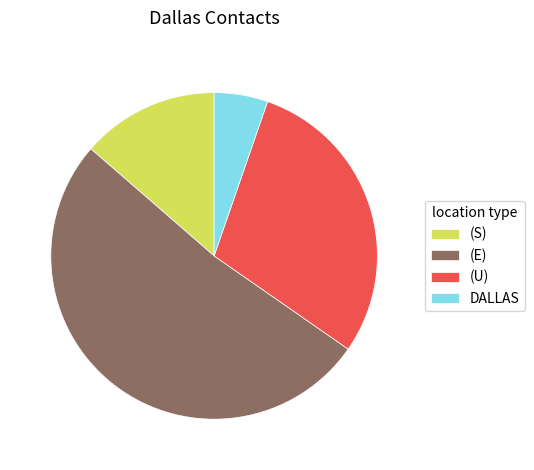

Rank the categories by value from highest to lowest.

(E), (U), (S), DALLAS